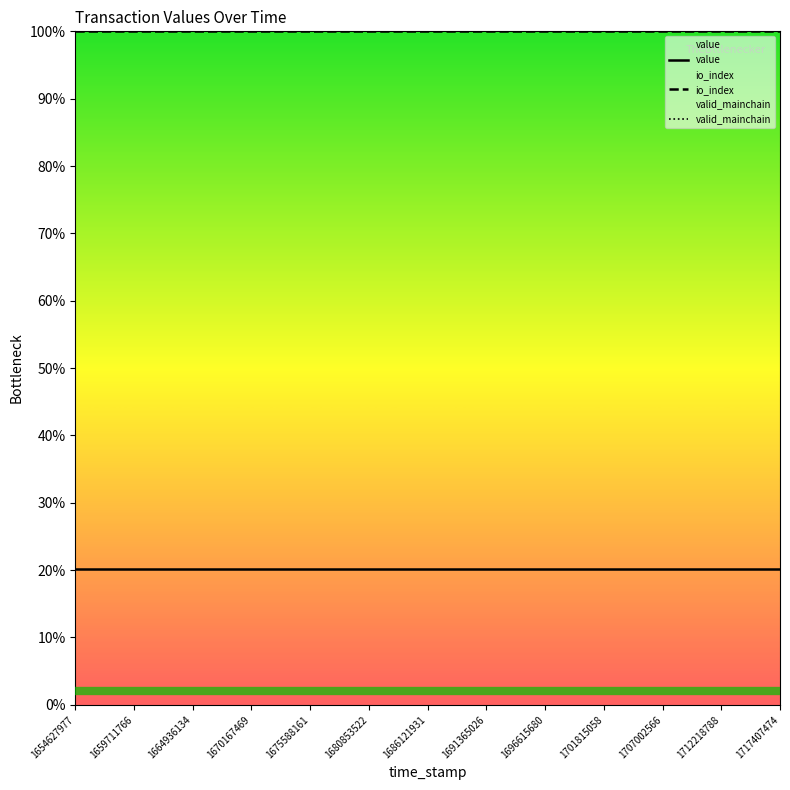

Which series has the largest total across all categories?

io_index